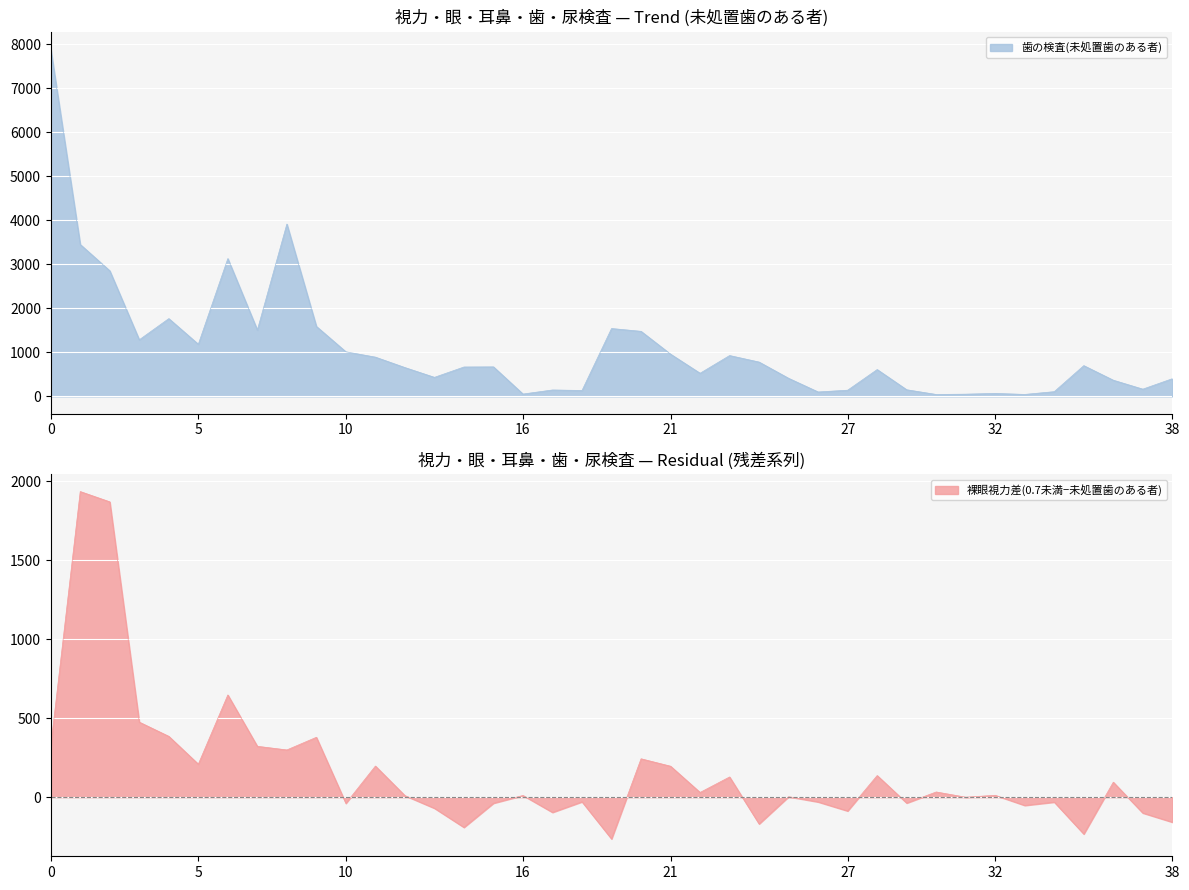

Which series has the widest spread of values?

歯の検査(未処置歯)